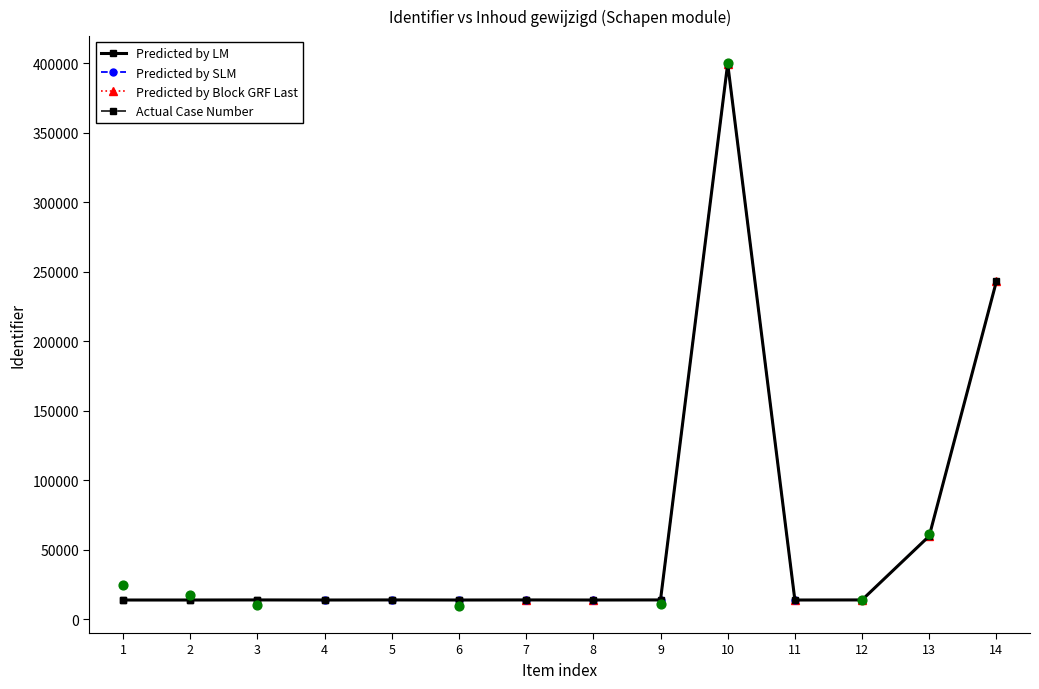

What is the highest value of the Predicted by LM series?

399804